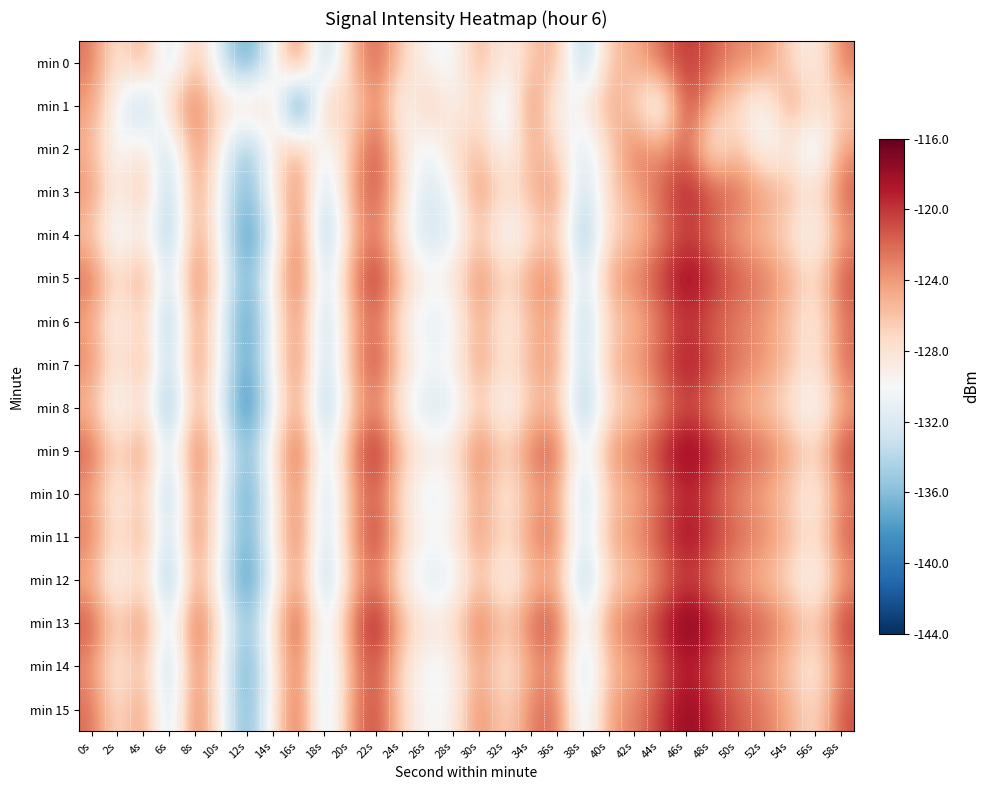

Reading right to left, list all the values displayed in this chart.

min 0: 58s=-122.4	56s=-129.9	54s=-127.0	52s=-123.5	50s=-123.4	48s=-121.6	46s=-119.8	44s=-122.0	42s=-125.1	40s=-125.8	38s=-135.7	36s=-124.9	34s=-126.1	32s=-129.7	30s=-124.6	28s=-130.7	26s=-130.1	24s=-126.6	22s=-121.3	20s=-125.5	18s=-135.6	16s=-121.6	14s=-130.8	12s=-138.2	10s=-132.7	8s=-125.0	6s=-133.9	4s=-123.8	2s=-128.8	0s=-122.4
min 1: 58s=-126.5	56s=-128.1	54s=-123.4	52s=-130.9	50s=-127.6	48s=-125.2	46s=-119.9	44s=-132.1	42s=-126.8	40s=-124.3	38s=-128.7	36s=-130.6	34s=-121.9	32s=-133.2	30s=-127.1	28s=-129.8	26s=-125.5	24s=-131.0	22s=-122.3	20s=-128.4	18s=-124.2	16s=-143.8	14s=-127.3	12s=-126.5	10s=-127.8	8s=-122.0	6s=-126.3	4s=-135.6	2s=-130.4	0s=-124.0
min 2: 58s=-124.0	56s=-132.9	54s=-128.8	52s=-130.7	50s=-125.6	48s=-129.5	46s=-121.4	44s=-124.3	42s=-122.2	40s=-127.1	38s=-133.0	36s=-126.9	34s=-124.8	32s=-130.7	30s=-125.6	28s=-127.5	26s=-131.4	24s=-128.3	22s=-120.2	20s=-126.1	18s=-132.0	16s=-123.9	14s=-128.8	12s=-136.7	10s=-129.6	8s=-122.5	6s=-134.4	4s=-127.3	2s=-131.2	0s=-125.1
min 3: 58s=-121.4	56s=-128.3	54s=-125.2	52s=-124.1	50s=-122.0	48s=-120.9	46s=-118.8	44s=-121.7	42s=-124.6	40s=-126.5	38s=-134.4	36s=-123.3	34s=-125.2	32s=-128.1	30s=-123.0	28s=-129.9	26s=-132.8	24s=-127.7	22s=-120.6	20s=-124.5	18s=-134.4	16s=-122.3	14s=-129.2	12s=-137.1	10s=-131.0	8s=-122.9	6s=-135.8	4s=-124.7	2s=-129.6	0s=-123.5
min 4: 58s=-123.9	56s=-130.8	54s=-127.7	52s=-125.6	50s=-124.5	48s=-122.4	46s=-120.3	44s=-123.2	42s=-126.1	40s=-127.0	38s=-136.9	36s=-125.8	34s=-127.7	32s=-131.6	30s=-125.5	28s=-131.4	26s=-133.3	24s=-129.2	22s=-122.1	20s=-126.0	18s=-136.9	16s=-120.8	14s=-131.7	12s=-139.6	10s=-130.5	8s=-123.4	6s=-136.3	4s=-128.2	2s=-132.1	0s=-126.0
min 5: 58s=-120.9	56s=-127.8	54s=-124.7	52s=-122.6	50s=-121.5	48s=-119.4	46s=-117.3	44s=-120.2	42s=-123.1	40s=-124.0	38s=-133.9	36s=-122.8	34s=-123.7	32s=-127.6	30s=-122.5	28s=-128.4	26s=-129.3	24s=-126.2	22s=-119.1	20s=-124.0	18s=-133.9	16s=-120.8	14s=-128.7	12s=-137.6	10s=-129.5	8s=-121.4	6s=-134.3	4s=-123.2	2s=-128.1	0s=-122.0
min 6: 58s=-122.4	56s=-129.3	54s=-126.2	52s=-124.1	50s=-123.0	48s=-121.9	46s=-119.8	44s=-122.7	42s=-125.6	40s=-126.5	38s=-135.4	36s=-124.3	34s=-125.2	32s=-130.1	30s=-124.0	28s=-130.9	26s=-131.8	24s=-128.7	22s=-121.6	20s=-125.5	18s=-135.4	16s=-122.3	14s=-130.2	12s=-139.1	10s=-131.0	8s=-122.9	6s=-136.8	4s=-125.7	2s=-130.6	0s=-124.5
min 7: 58s=-121.9	56s=-128.8	54s=-125.7	52s=-123.6	50s=-122.5	48s=-120.4	46s=-118.3	44s=-121.2	42s=-124.1	40s=-125.0	38s=-134.9	36s=-123.8	34s=-124.7	32s=-128.6	30s=-123.5	28s=-129.4	26s=-130.3	24s=-127.2	22s=-120.1	20s=-125.0	18s=-134.9	16s=-121.8	14s=-129.7	12s=-138.6	10s=-130.5	8s=-122.4	6s=-135.3	4s=-124.2	2s=-129.1	0s=-123.0
min 8: 58s=-124.4	56s=-131.3	54s=-128.2	52s=-126.1	50s=-125.0	48s=-122.9	46s=-120.8	44s=-123.7	42s=-126.6	40s=-127.5	38s=-136.4	36s=-125.3	34s=-126.2	32s=-131.1	30s=-126.0	28s=-131.9	26s=-132.8	24s=-129.7	22s=-122.6	20s=-126.5	18s=-136.4	16s=-123.3	14s=-131.2	12s=-140.1	10s=-132.0	8s=-123.9	6s=-137.8	4s=-126.7	2s=-131.6	0s=-125.5
min 9: 58s=-120.4	56s=-127.3	54s=-124.2	52s=-122.1	50s=-121.0	48s=-118.9	46s=-116.8	44s=-119.7	42s=-122.6	40s=-123.5	38s=-132.4	36s=-121.3	34s=-122.2	32s=-127.1	30s=-122.0	28s=-127.9	26s=-128.8	24s=-125.7	22s=-118.6	20s=-123.5	18s=-133.4	16s=-120.3	14s=-128.2	12s=-137.1	10s=-129.0	8s=-120.9	6s=-133.8	4s=-122.7	2s=-127.6	0s=-121.5
min 10: 58s=-122.9	56s=-129.8	54s=-126.7	52s=-124.6	50s=-123.5	48s=-121.4	46s=-119.3	44s=-122.2	42s=-125.1	40s=-126.0	38s=-134.9	36s=-123.8	34s=-124.7	32s=-129.6	30s=-123.5	28s=-130.4	26s=-131.3	24s=-128.2	22s=-121.1	20s=-125.0	18s=-134.9	16s=-121.8	14s=-129.7	12s=-138.6	10s=-130.5	8s=-122.4	6s=-136.3	4s=-125.2	2s=-130.1	0s=-124.0
min 11: 58s=-121.4	56s=-128.3	54s=-125.2	52s=-123.1	50s=-122.0	48s=-119.9	46s=-117.8	44s=-120.7	42s=-123.6	40s=-124.5	38s=-133.4	36s=-122.3	34s=-123.2	32s=-128.1	30s=-123.0	28s=-128.9	26s=-129.8	24s=-126.7	22s=-119.6	20s=-124.5	18s=-134.4	16s=-121.3	14s=-129.2	12s=-138.1	10s=-130.0	8s=-121.9	6s=-134.8	4s=-123.7	2s=-128.6	0s=-122.5
min 12: 58s=-123.9	56s=-130.8	54s=-127.7	52s=-125.6	50s=-124.5	48s=-122.4	46s=-120.3	44s=-123.2	42s=-126.1	40s=-127.0	38s=-135.9	36s=-124.8	34s=-125.7	32s=-130.6	30s=-125.5	28s=-131.4	26s=-132.3	24s=-129.2	22s=-122.1	20s=-126.0	18s=-135.9	16s=-122.8	14s=-130.7	12s=-139.6	10s=-131.5	8s=-123.4	6s=-137.3	4s=-126.2	2s=-131.1	0s=-125.0
min 13: 58s=-119.9	56s=-126.8	54s=-123.7	52s=-121.6	50s=-120.5	48s=-118.4	46s=-116.3	44s=-119.2	42s=-122.1	40s=-123.0	38s=-131.9	36s=-120.8	34s=-121.7	32s=-126.6	30s=-121.5	28s=-127.4	26s=-128.3	24s=-125.2	22s=-118.1	20s=-123.0	18s=-132.9	16s=-119.8	14s=-127.7	12s=-136.6	10s=-128.5	8s=-120.4	6s=-133.3	4s=-122.2	2s=-127.1	0s=-121.0
min 14: 58s=-122.4	56s=-129.3	54s=-126.2	52s=-124.1	50s=-123.0	48s=-120.9	46s=-118.8	44s=-121.7	42s=-124.6	40s=-125.5	38s=-134.4	36s=-123.3	34s=-124.2	32s=-129.1	30s=-124.0	28s=-129.9	26s=-130.8	24s=-127.7	22s=-120.6	20s=-124.5	18s=-134.4	16s=-121.3	14s=-129.2	12s=-138.1	10s=-130.0	8s=-121.9	6s=-135.8	4s=-124.7	2s=-129.6	0s=-123.5
min 15: 58s=-120.9	56s=-127.8	54s=-124.7	52s=-122.6	50s=-121.5	48s=-119.4	46s=-117.3	44s=-120.2	42s=-123.1	40s=-124.0	38s=-132.9	36s=-121.8	34s=-122.7	32s=-127.6	30s=-122.5	28s=-129.4	26s=-130.3	24s=-127.2	22s=-120.1	20s=-124.0	18s=-133.9	16s=-120.8	14s=-128.7	12s=-137.6	10s=-129.5	8s=-121.4	6s=-134.3	4s=-123.2	2s=-128.1	0s=-122.0